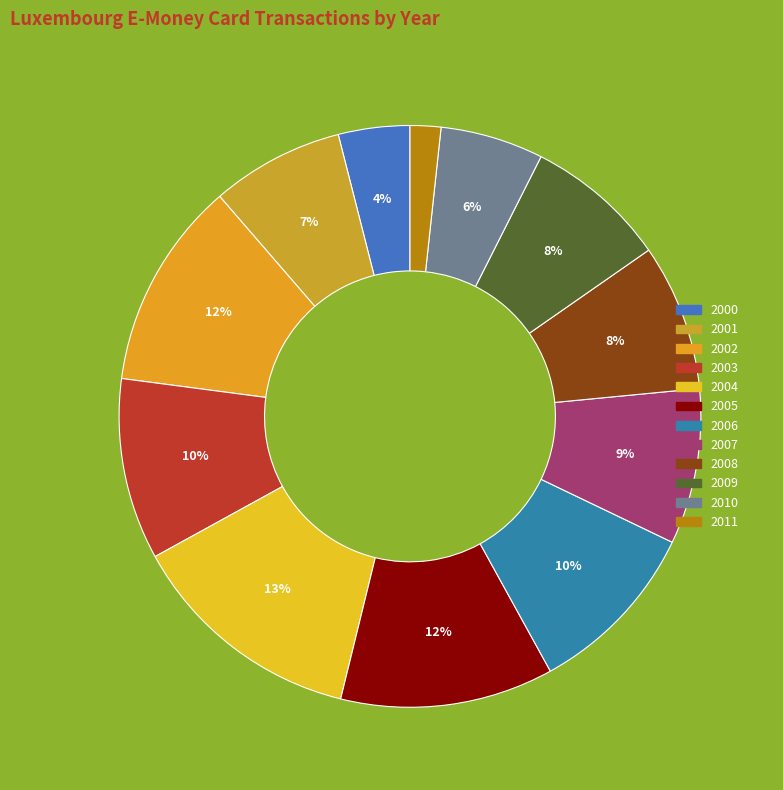

Combined, what portion of the pie is 2006 and 2011?

11.6%